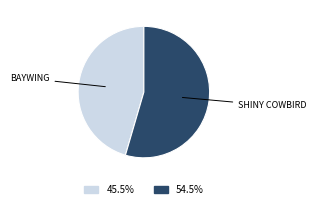

Combined, do 45.5% and 54.5% account for over 50%?

Yes